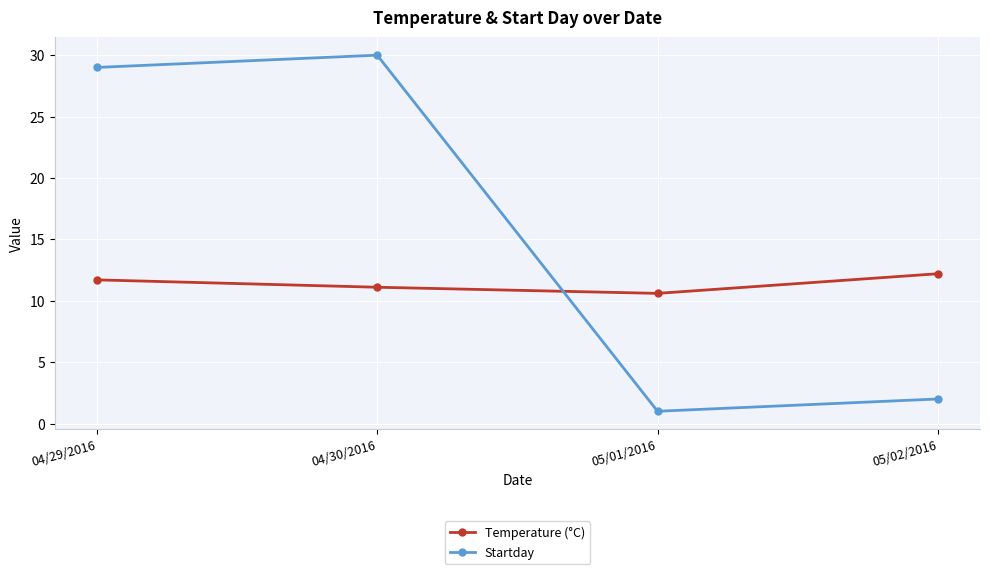

True or false: Startday and Temperature (°C) cross at least once.

True